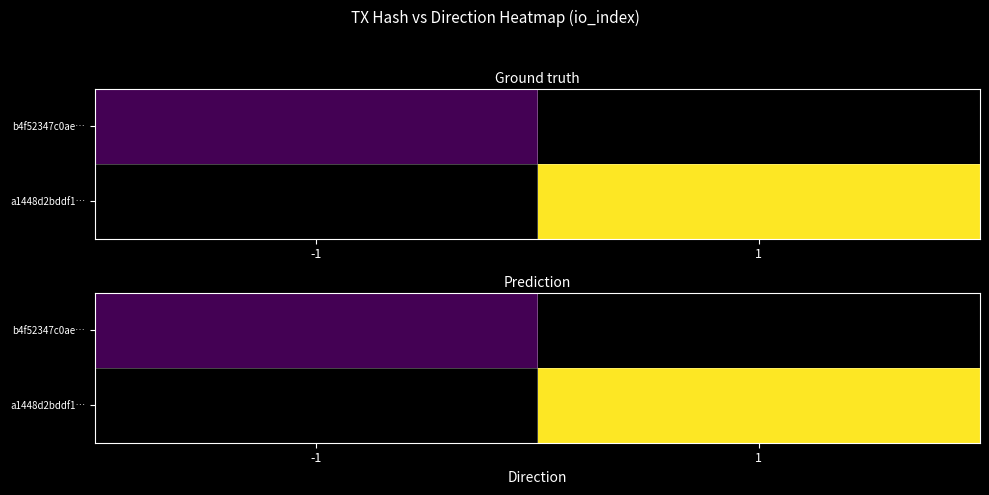

True or false: a1448d2bddf1… has a value of 5.4 at 1.

False